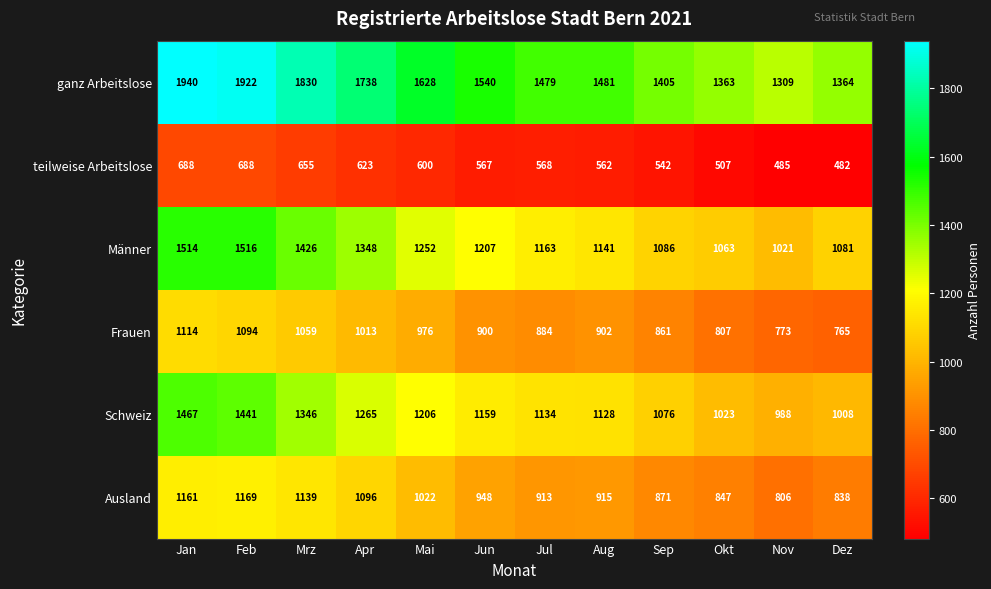

How many series are shown in this chart?

6